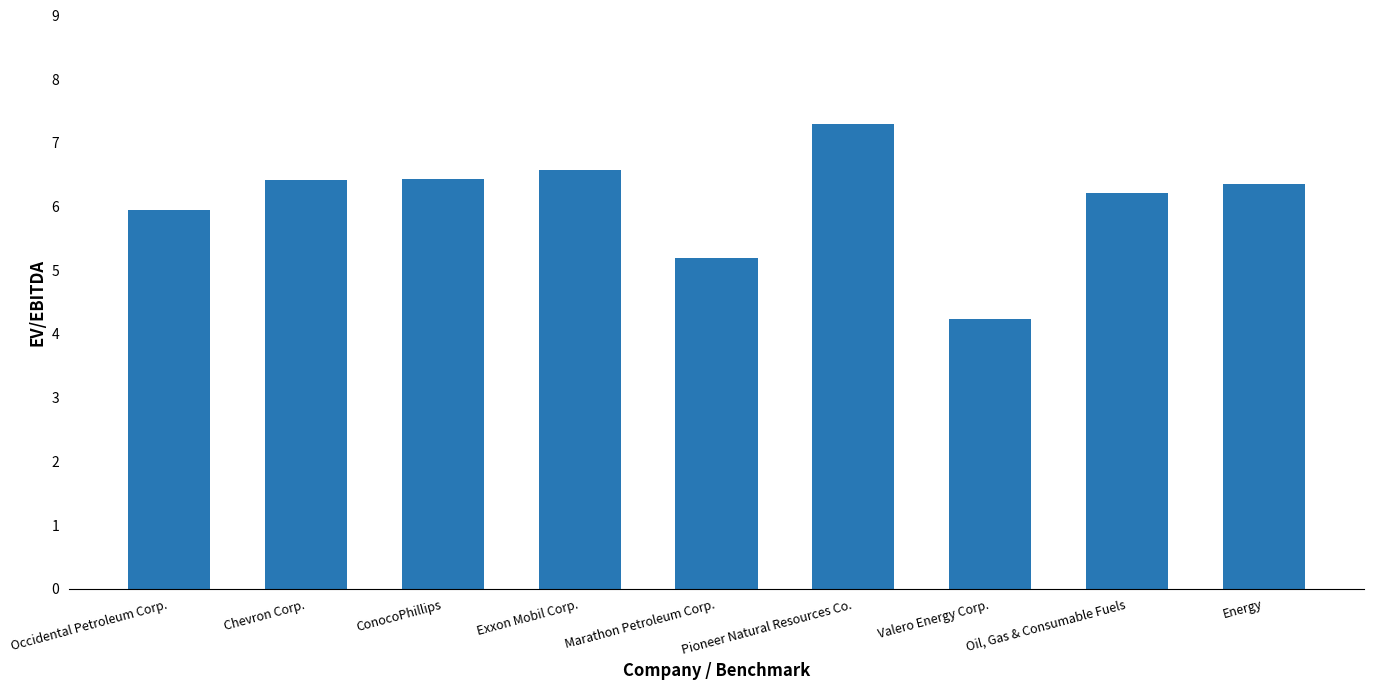

What position from the right is Exxon Mobil Corp.?

6